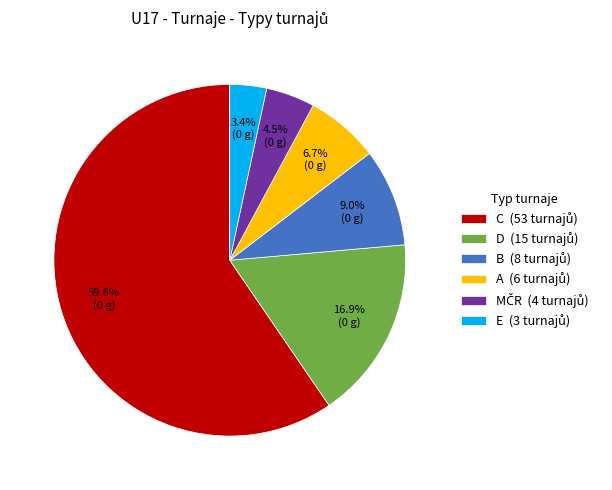

Is there any slice that represents more than half of the pie?

Yes